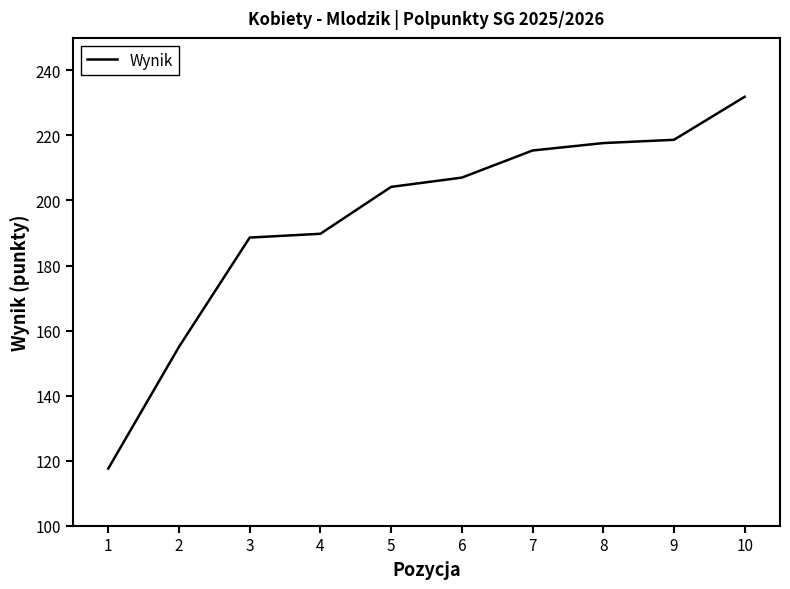

At which label does the data first exceed 207?

6